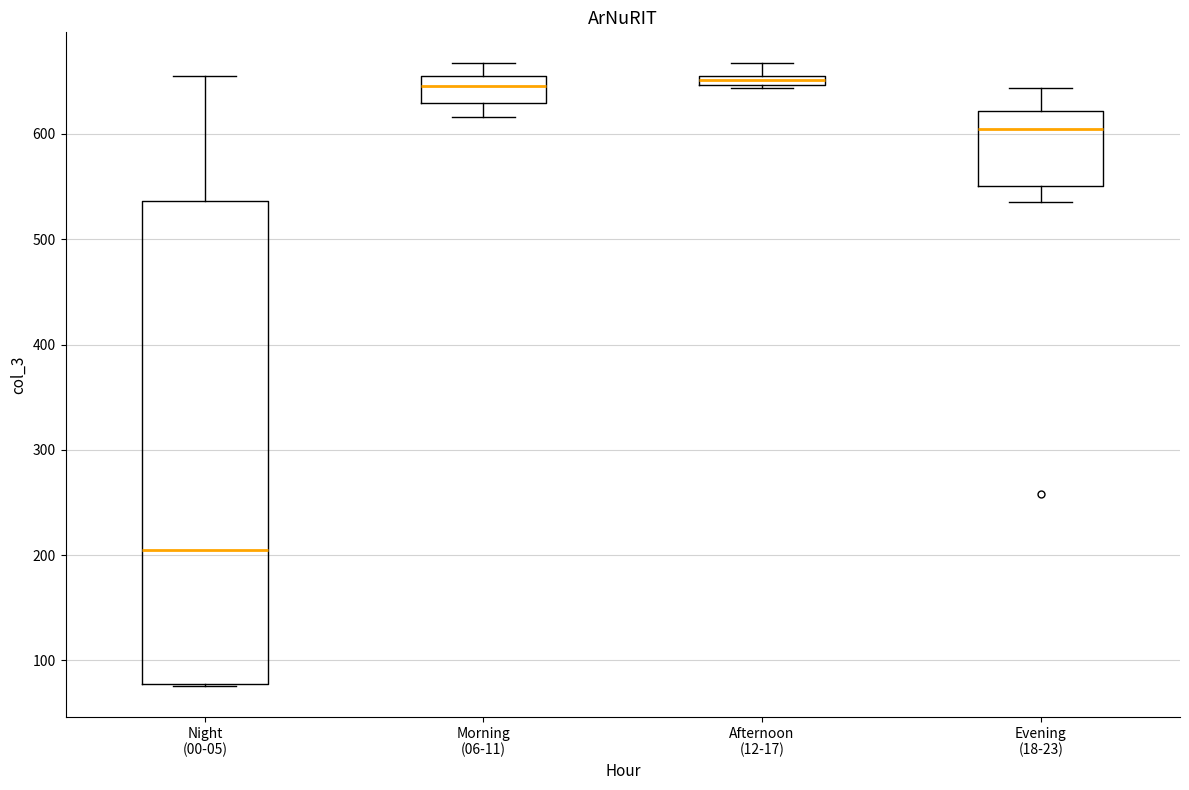

Which box is the tallest, from its lower edge to its upper edge?

Night (00-05)